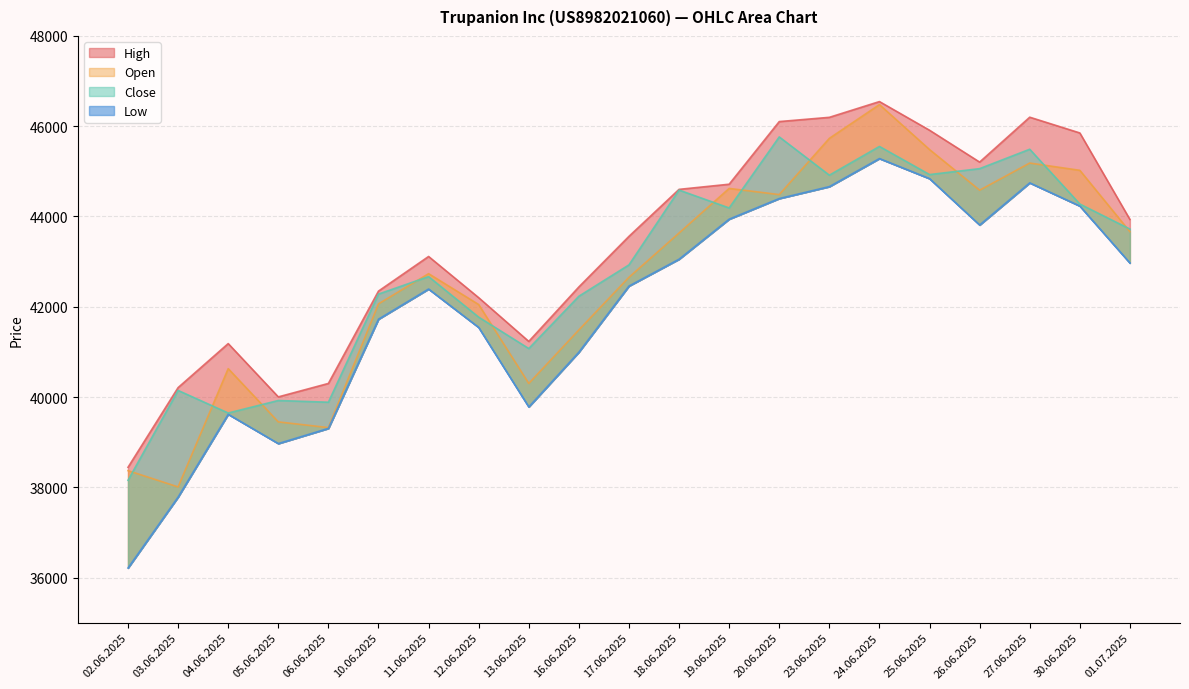

What is the maximum value shown in the chart?

46546